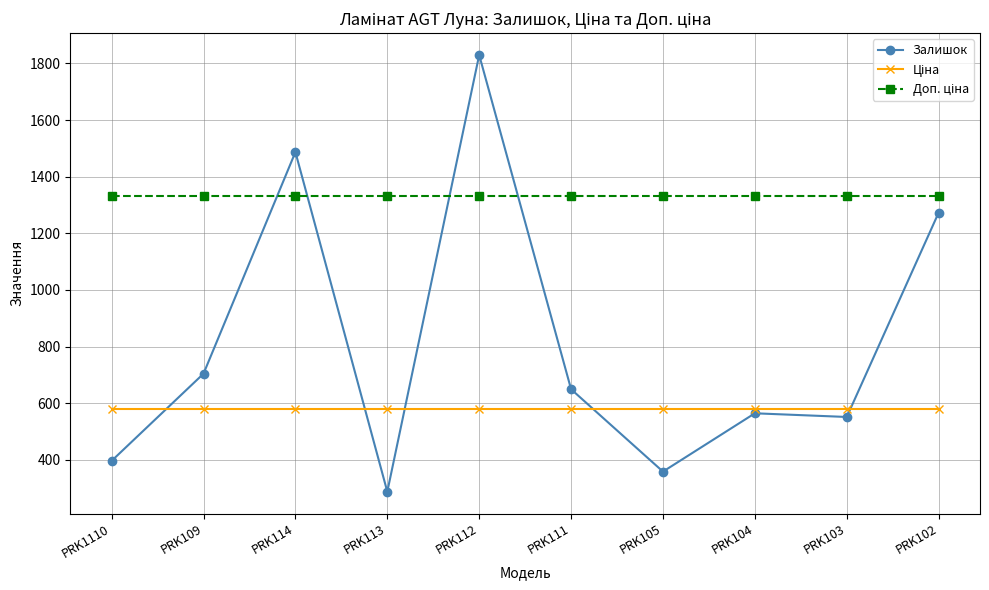

What is the total value across all series at PRK112?

3740.6